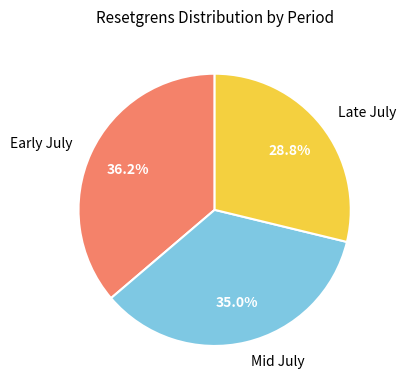

Is there a majority slice in this chart?

No